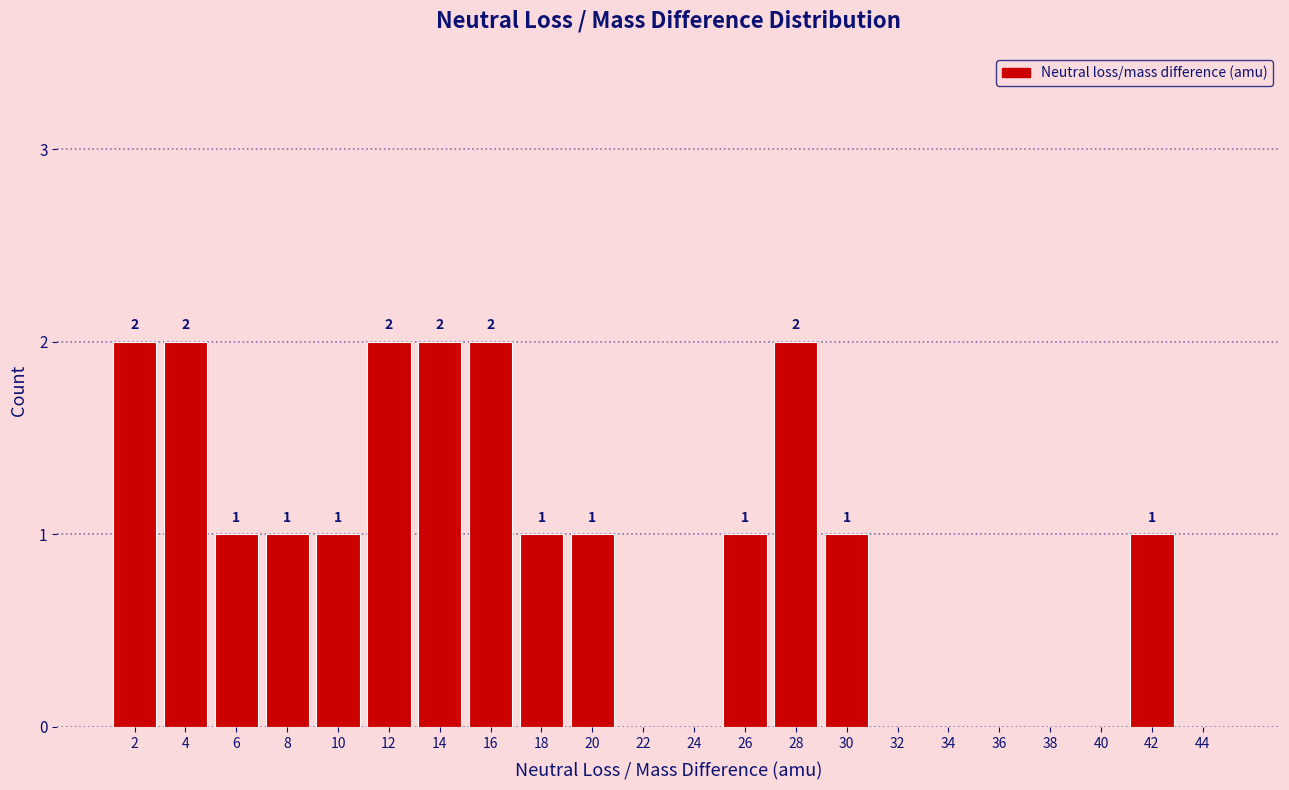

Reading left to right, list all the values displayed in this chart.

2=2	4=2	6=1	8=1	10=1	12=2	14=2	16=2	18=1	20=1	22=0	24=0	26=1	28=2	30=1	32=0	34=0	36=0	38=0	40=0	42=1	44=0